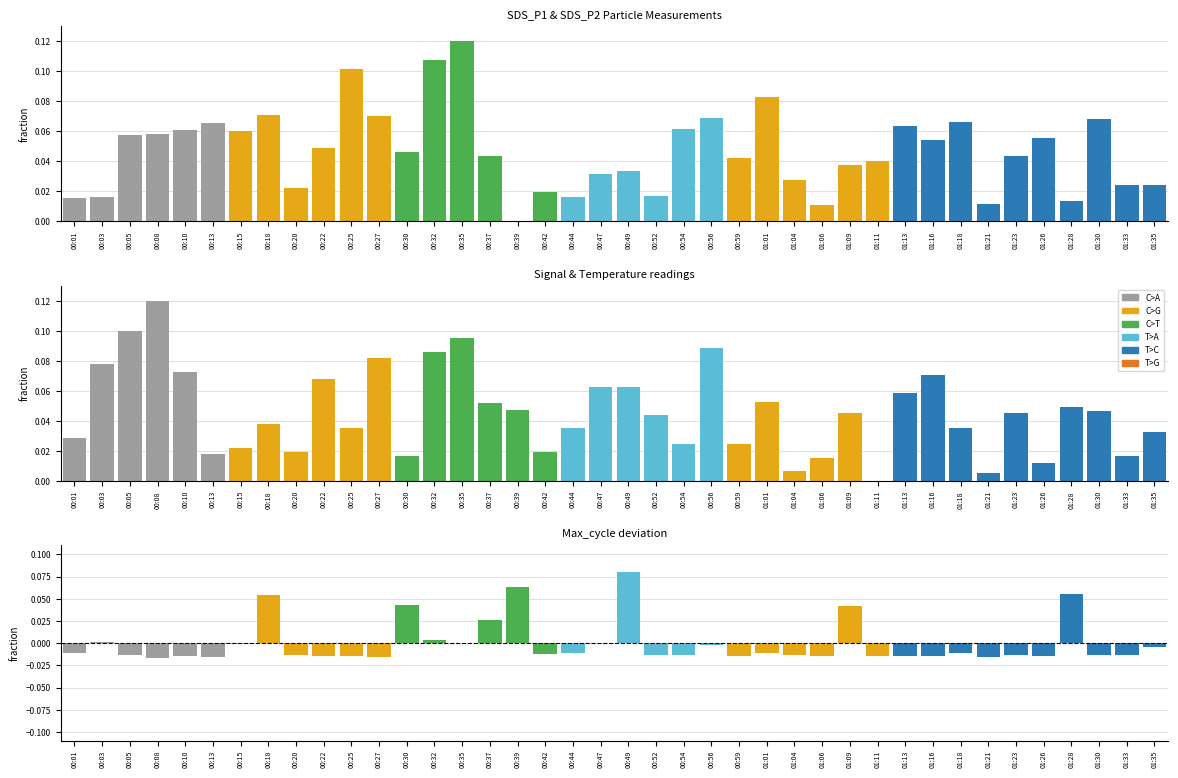

What is the label of the 39th bar from the right?

00:03